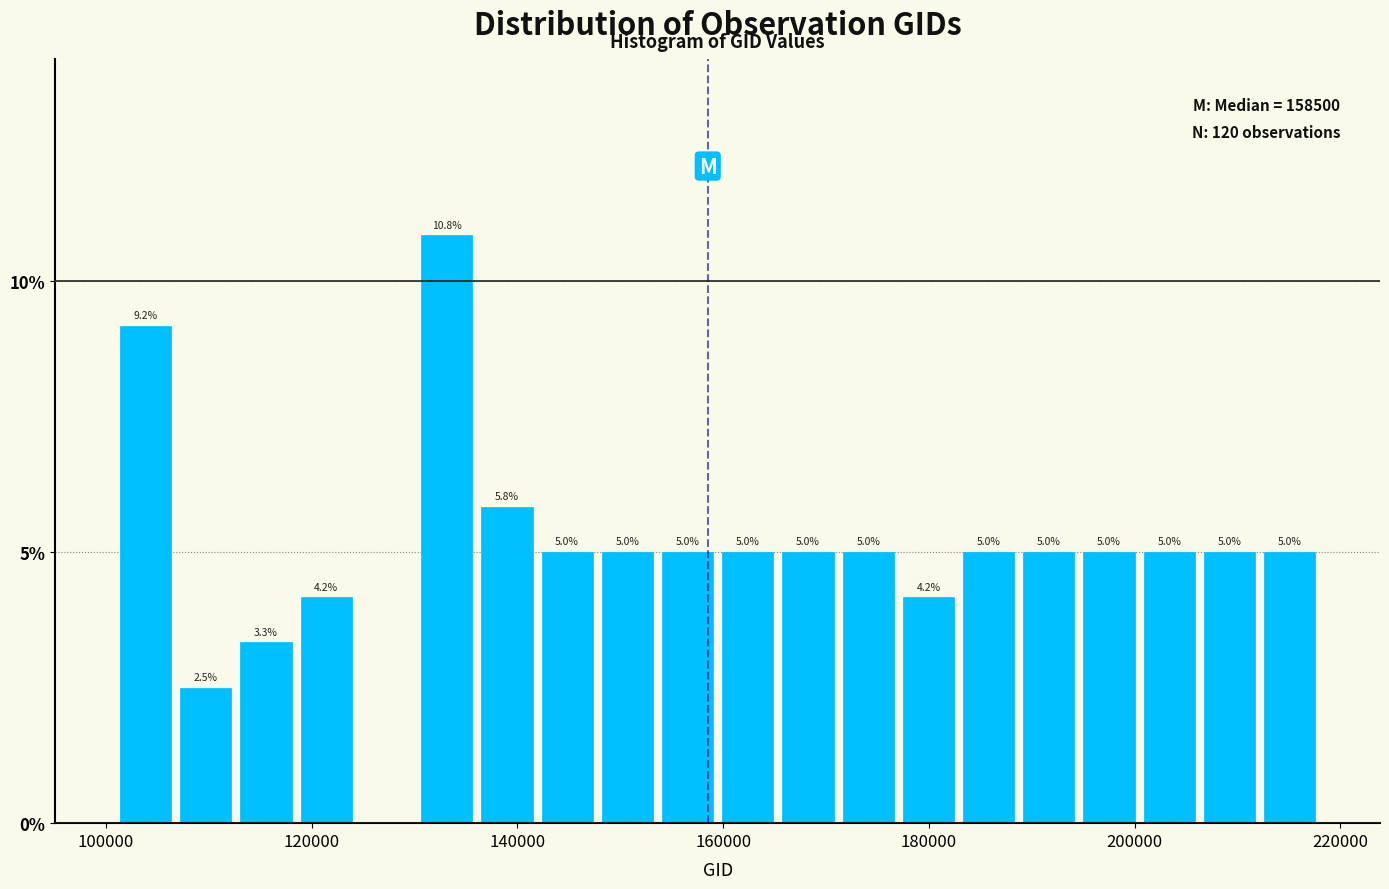

Read against the x-axis, roughly where is the centre of the tallest bar?

134000